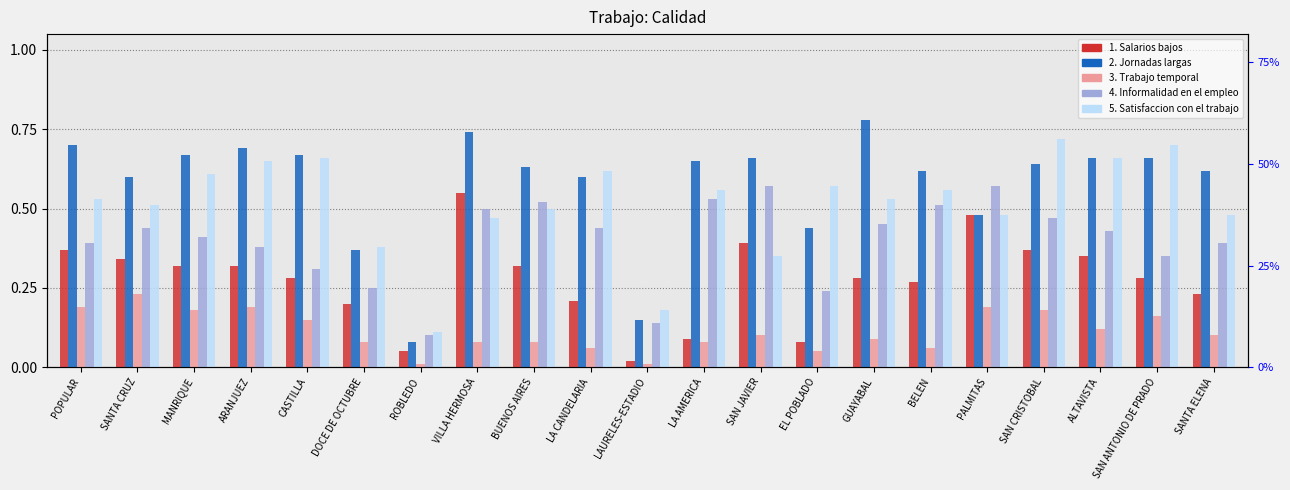

What is the difference between the trabtempo values at SANTA ELENA and ROBLEDO?

0.1